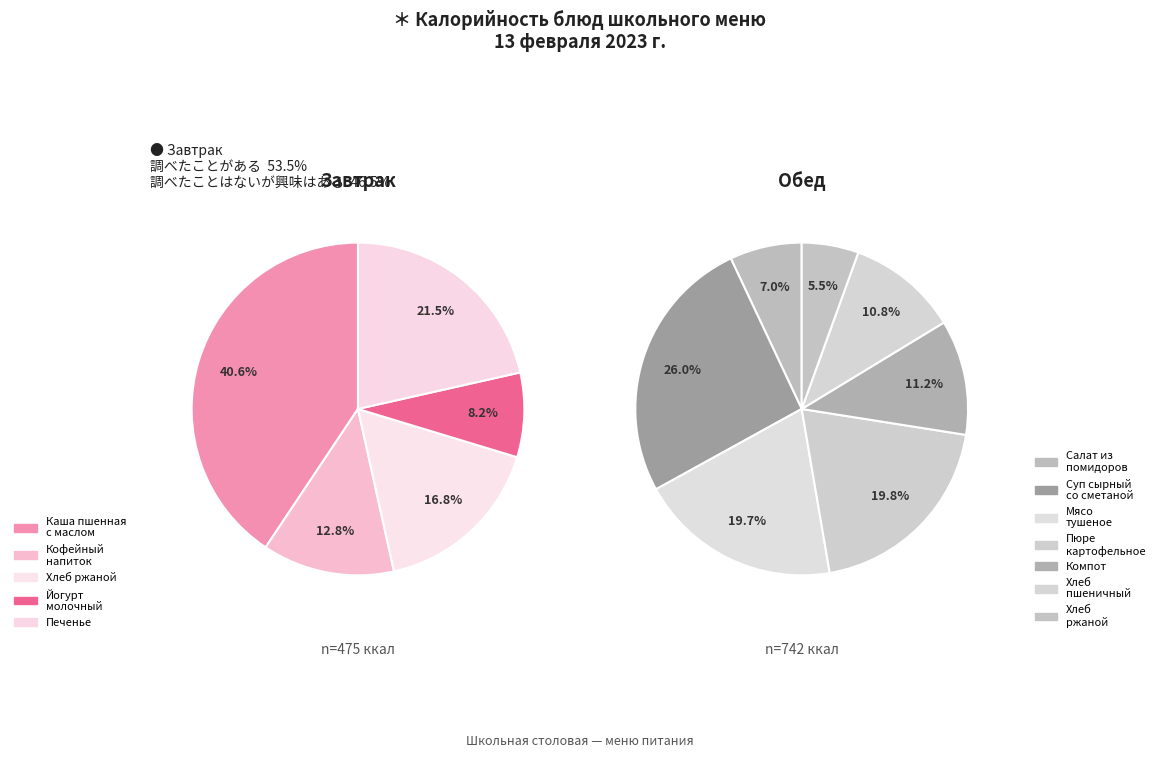

What is the smallest slice in the pie chart?

Йогурт молочный